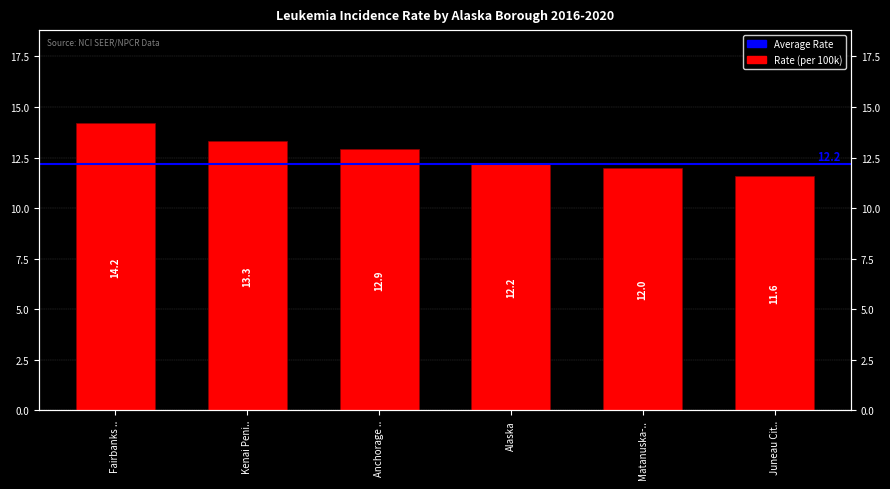

What is the change in value from Anchorage .. to Juneau Cit..?

-1.3